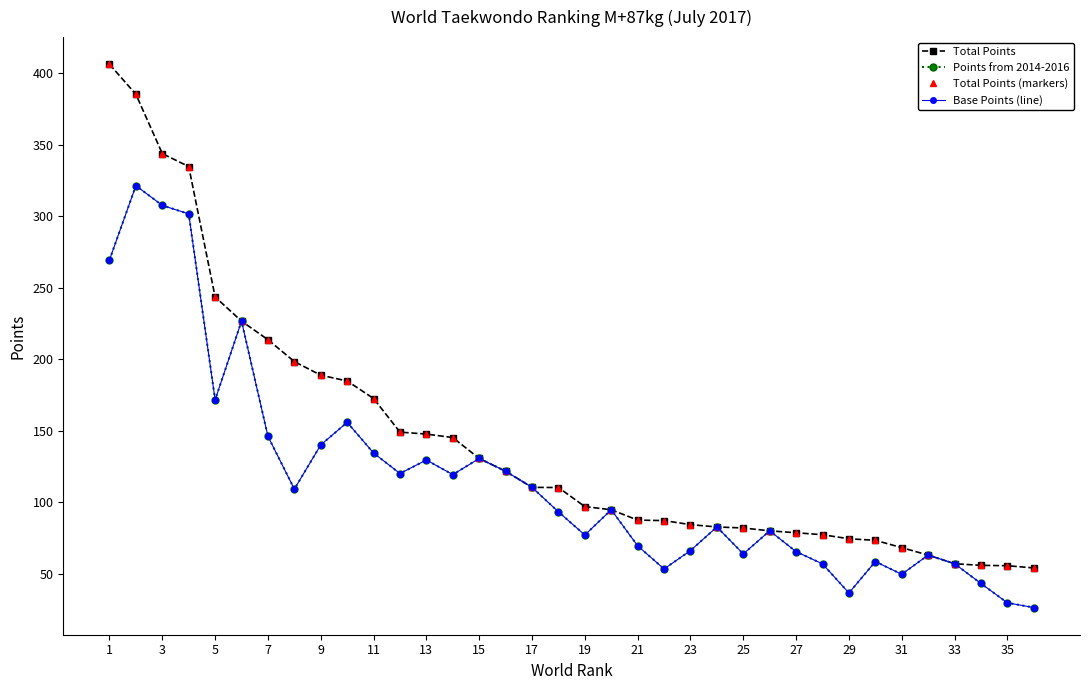

True or false: Total Points (markers) has more than 2 interior local peaks.

False